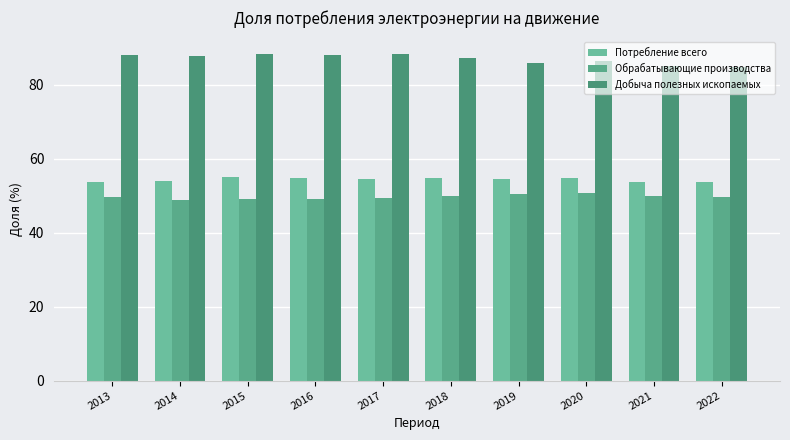

What is the value of the Обрабатывающие производства bar at the 5th from the left?

49.5